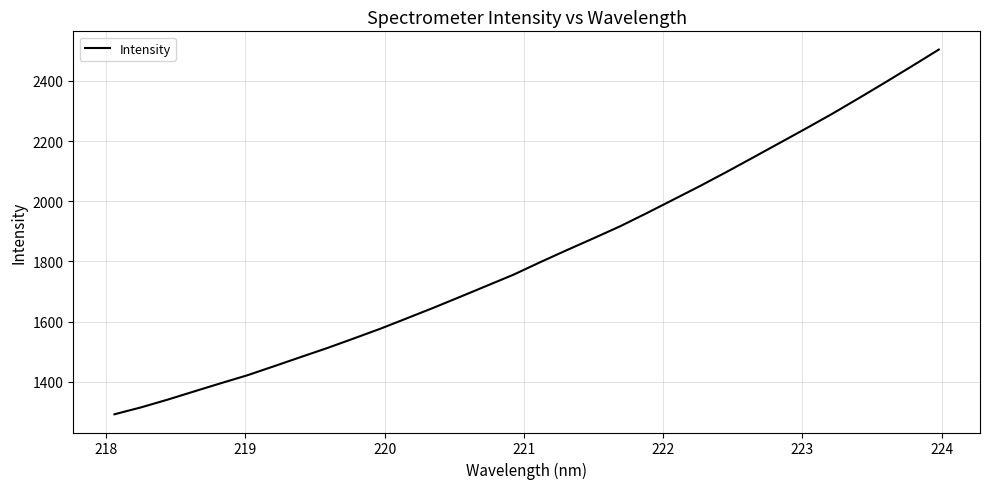

What is the difference between the maximum and minimum values?

1212.3